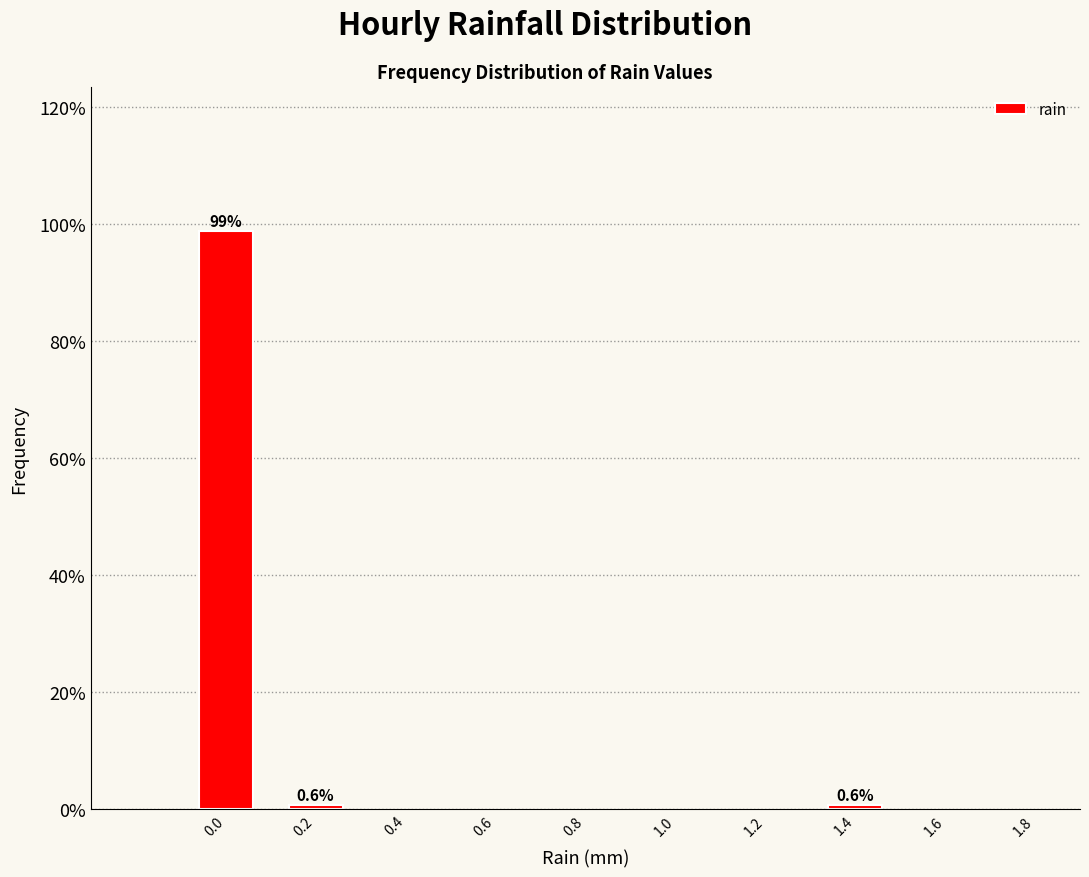

Reading left to right, what are all the values shown in this chart?

98.7	0.6	0.6